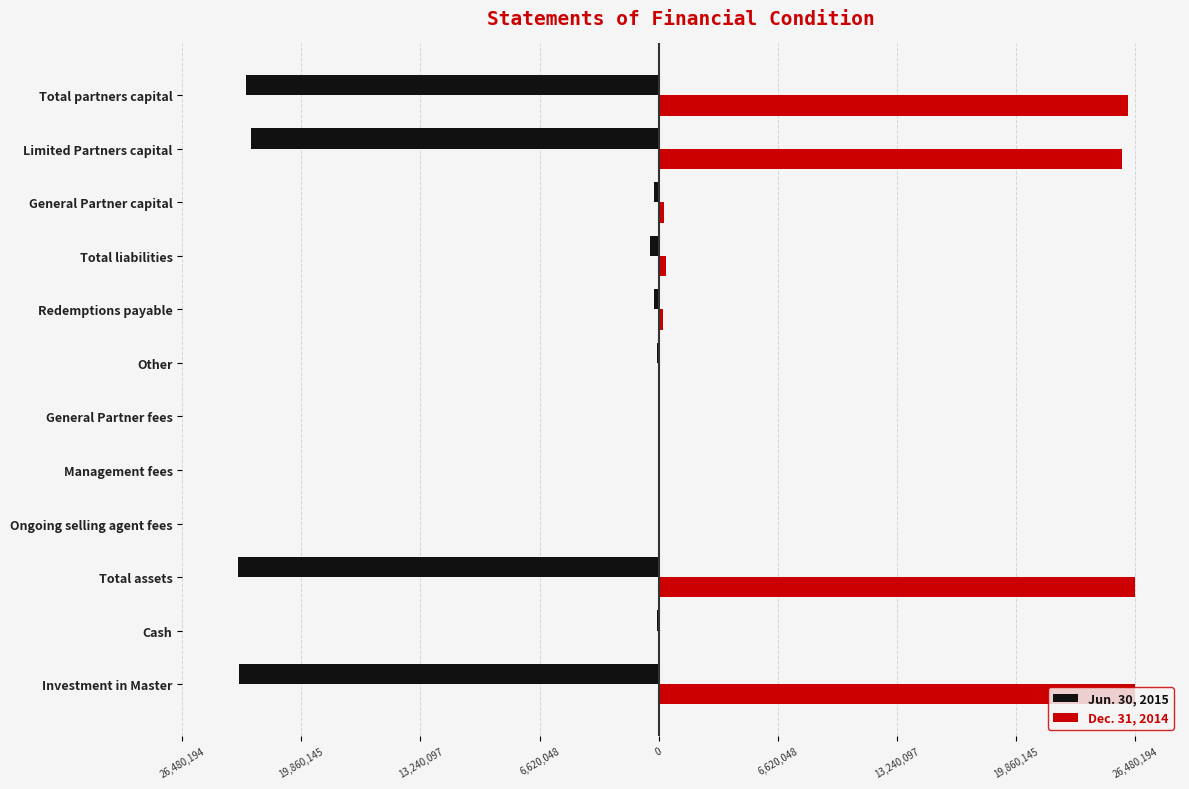

What are all the series names shown in the legend?

Jun. 30, 2015, Dec. 31, 2014